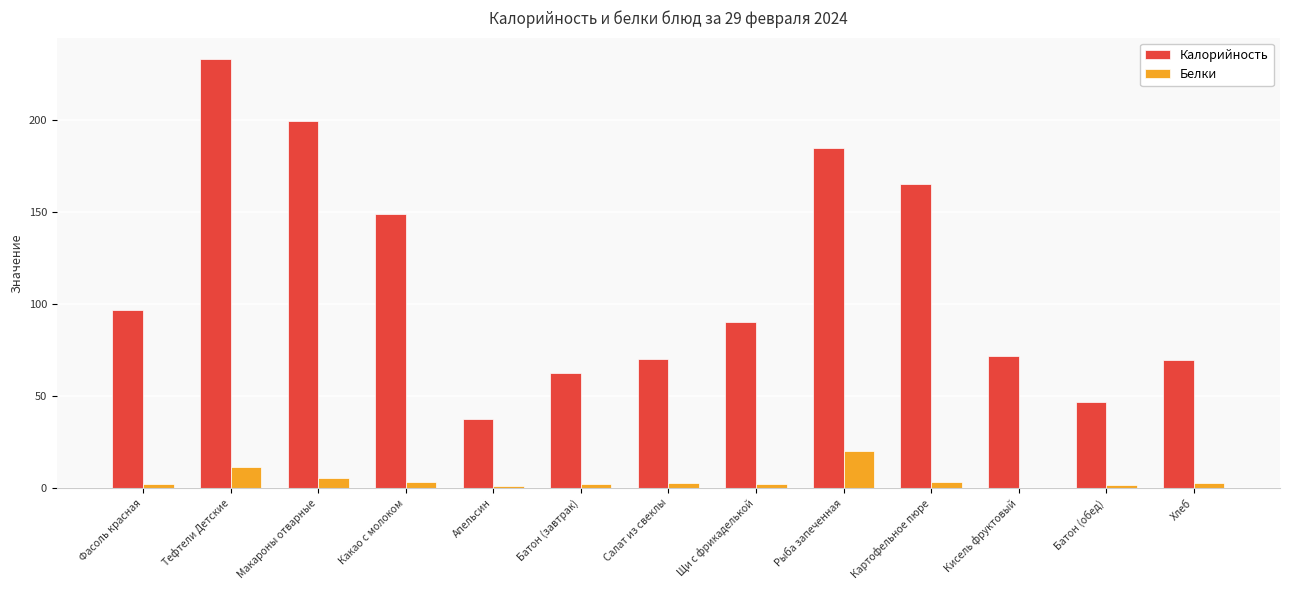

What is the maximum value for Калорийность?

233.4